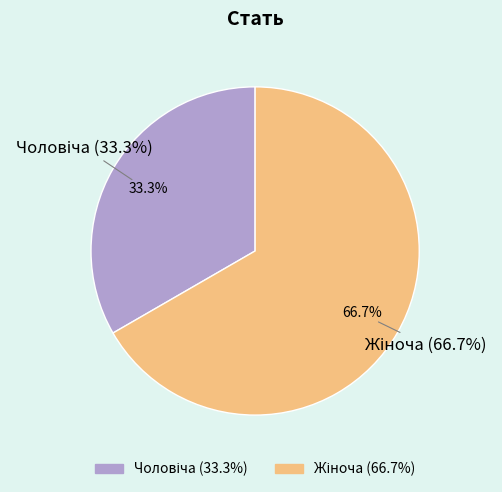

What is the largest slice in the pie chart?

Жіноча